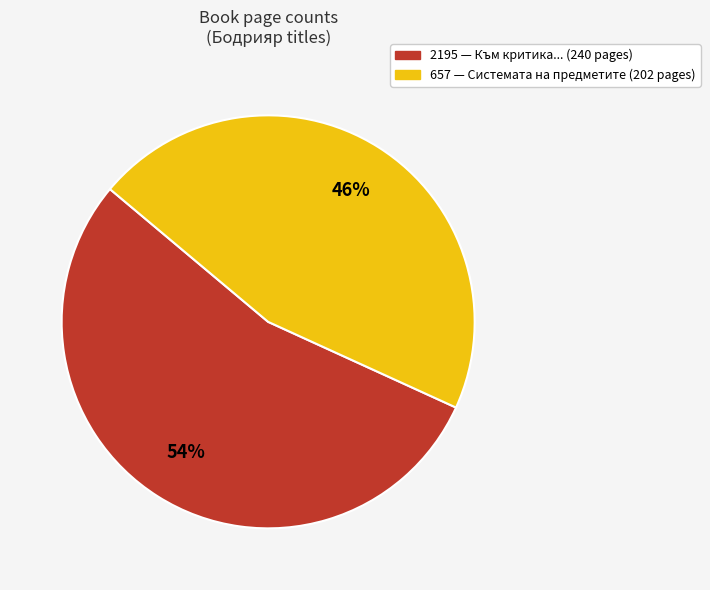

To the nearest percent, what is the average slice percentage?

50%